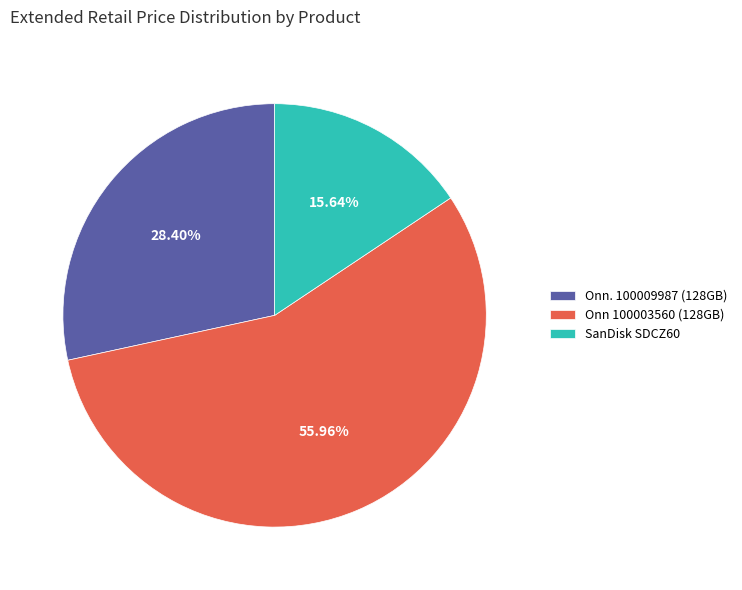

Count the number of slices in the pie.

3